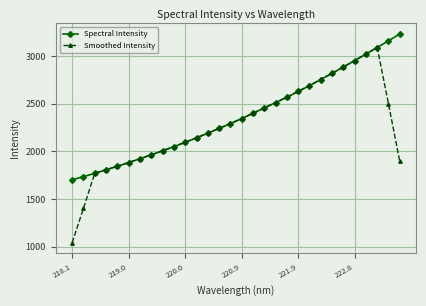

What is the value of the Spectral Intensity point at the 30th from the left?

3231.3